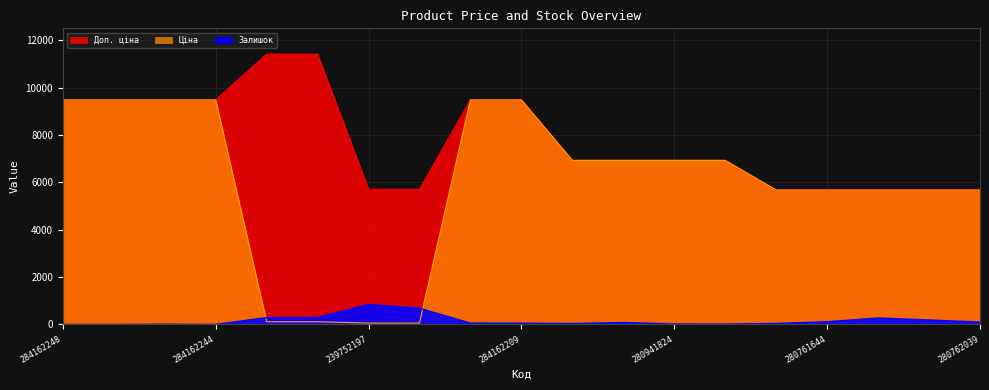

What is the label of the 12th point from the right?

239752196